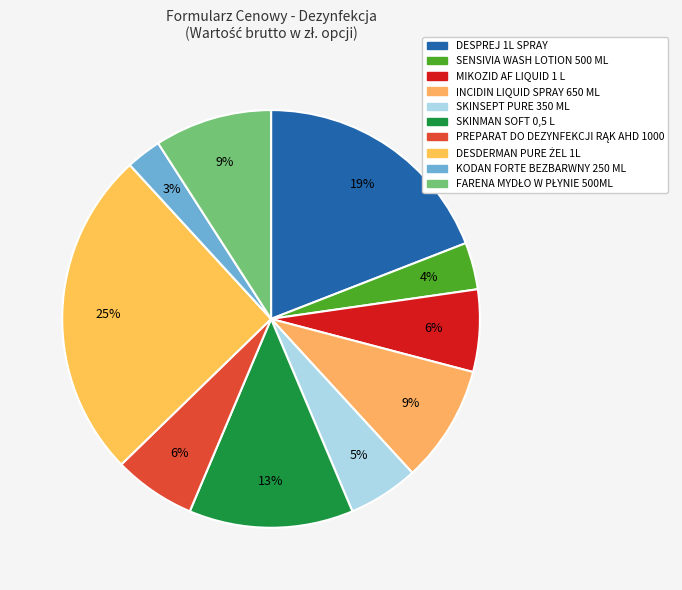

Which has a higher value, KODAN FORTE BEZBARWNY 250 ML or SKINMAN SOFT 0,5 L?

SKINMAN SOFT 0,5 L